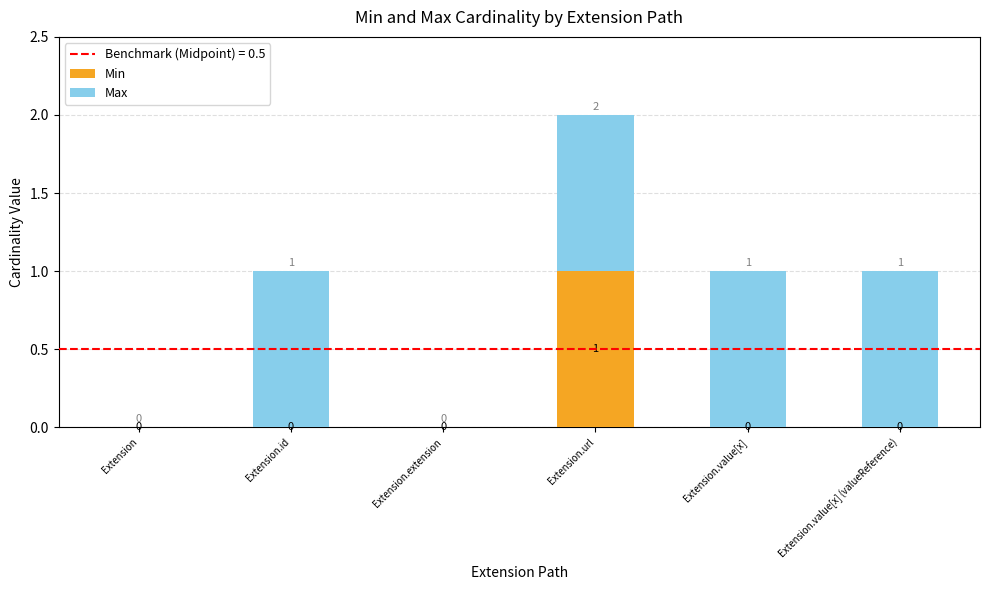

At which category is the sum across all series the highest?

Extension.url